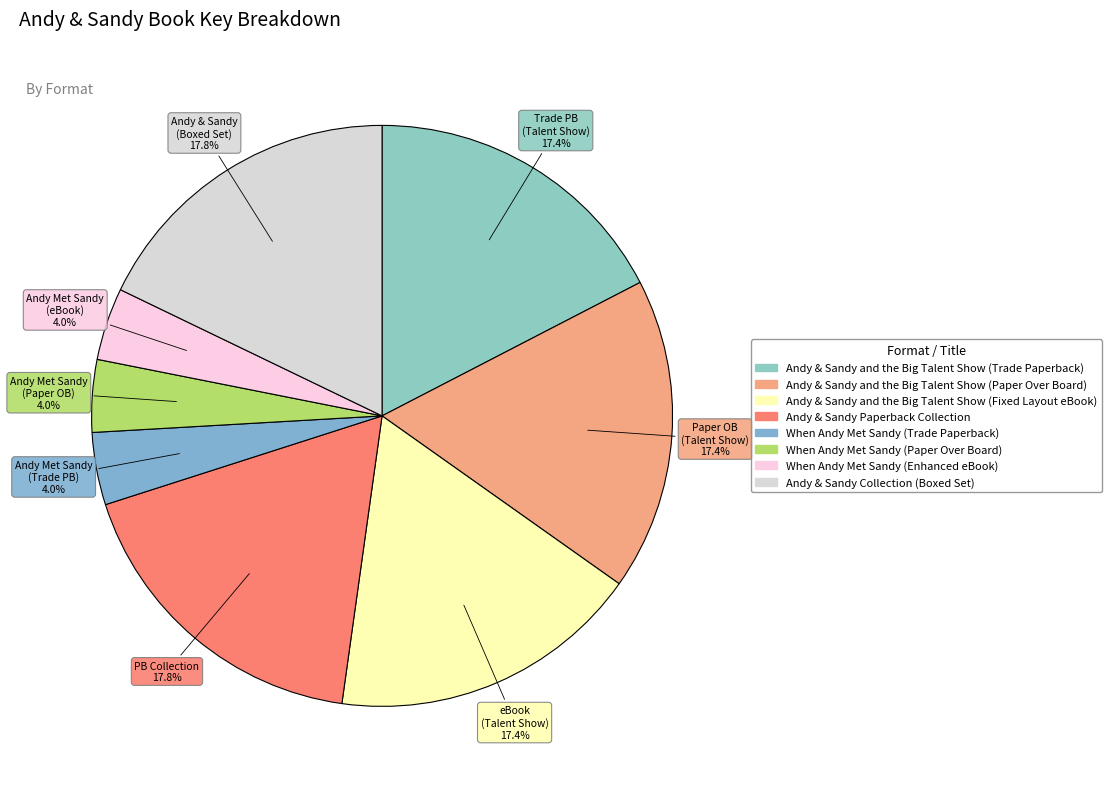

What percentage is the When Andy Met Sandy (Trade Paperback) slice, to the nearest percent?

4%